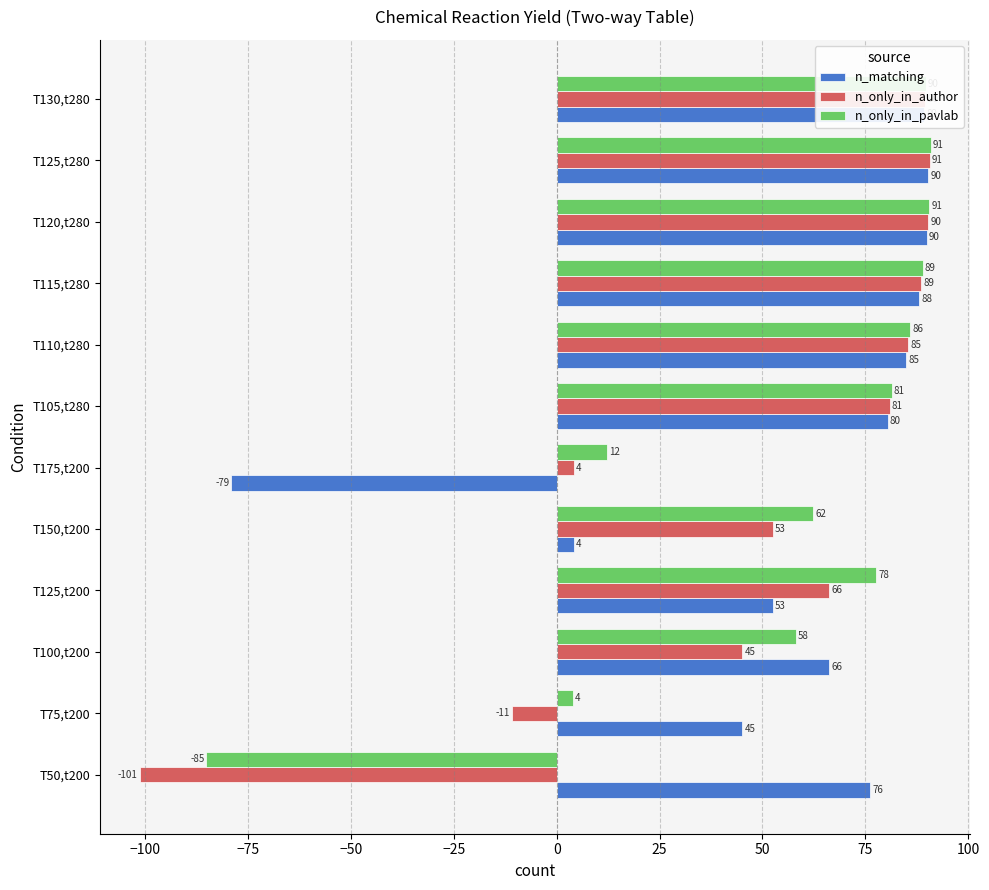

At which label does n_only_in_author reach its minimum?

T50,t200